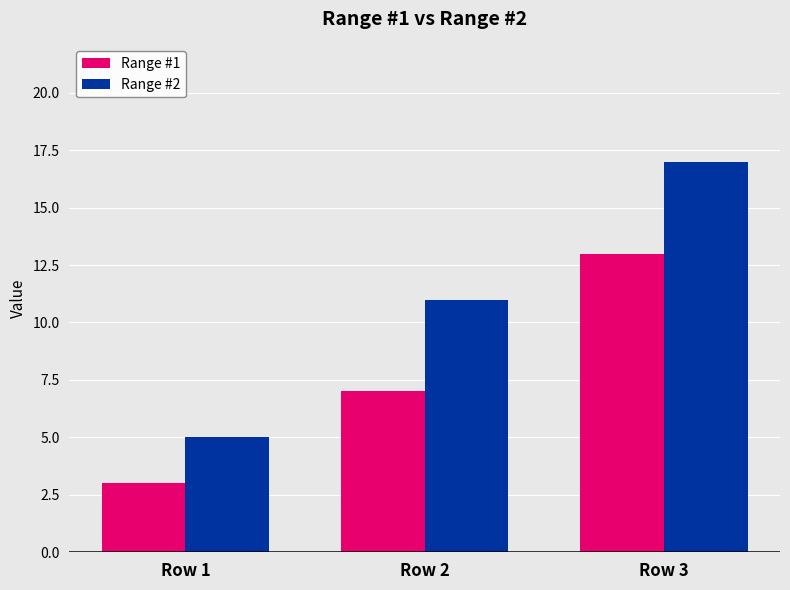

At which label is Range #1 closest to 8?

Row 2